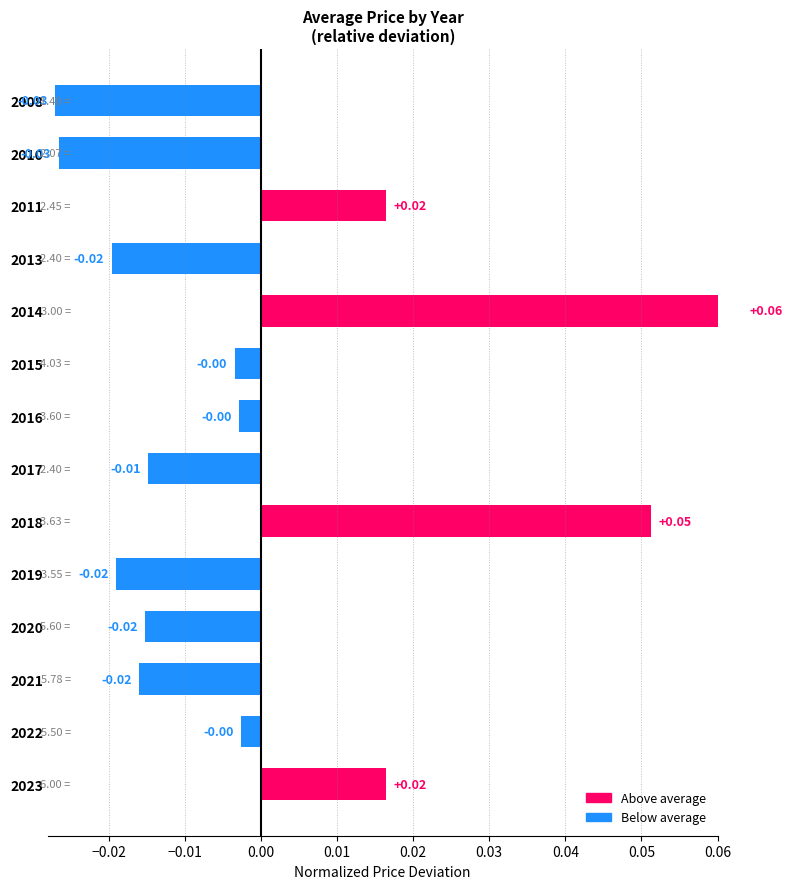

The chart shows a value of -0.0 at 2020. True or false?

False